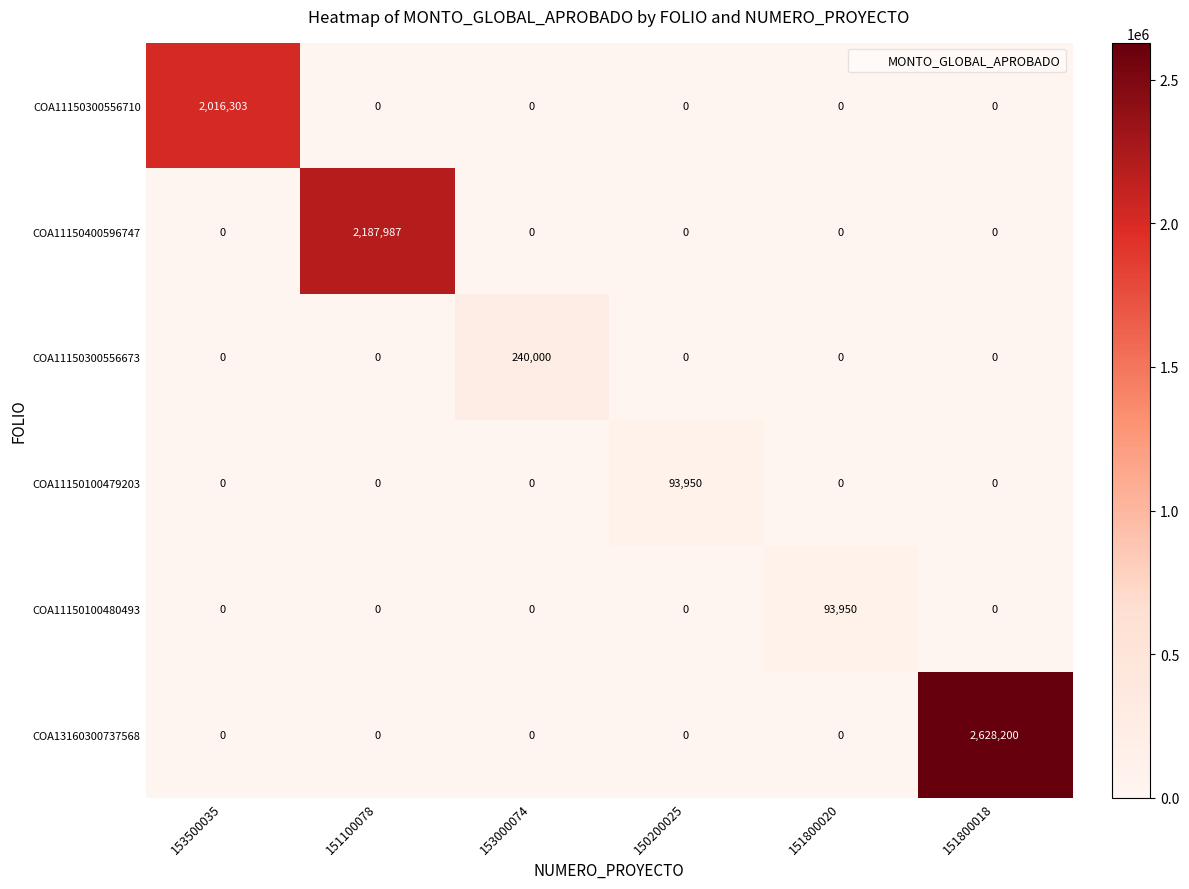

What is the difference between the highest and lowest values at 151800020?

93950